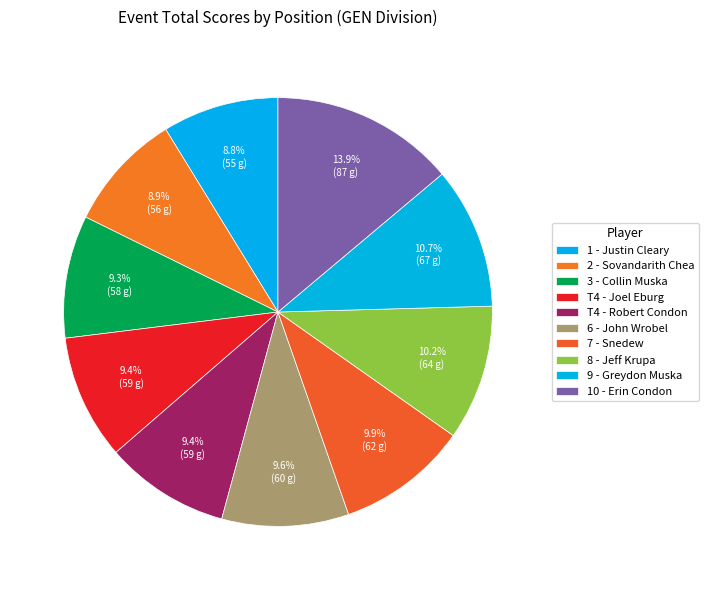

To the nearest percent, what is the average slice percentage?

10%